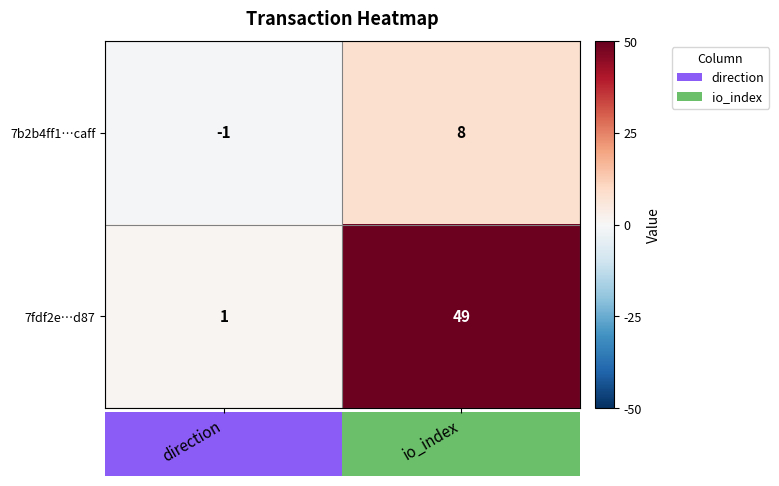

Rank the series by their average value, from lowest to highest.

7b2b4ff1…caff, 7fdf2e…d87